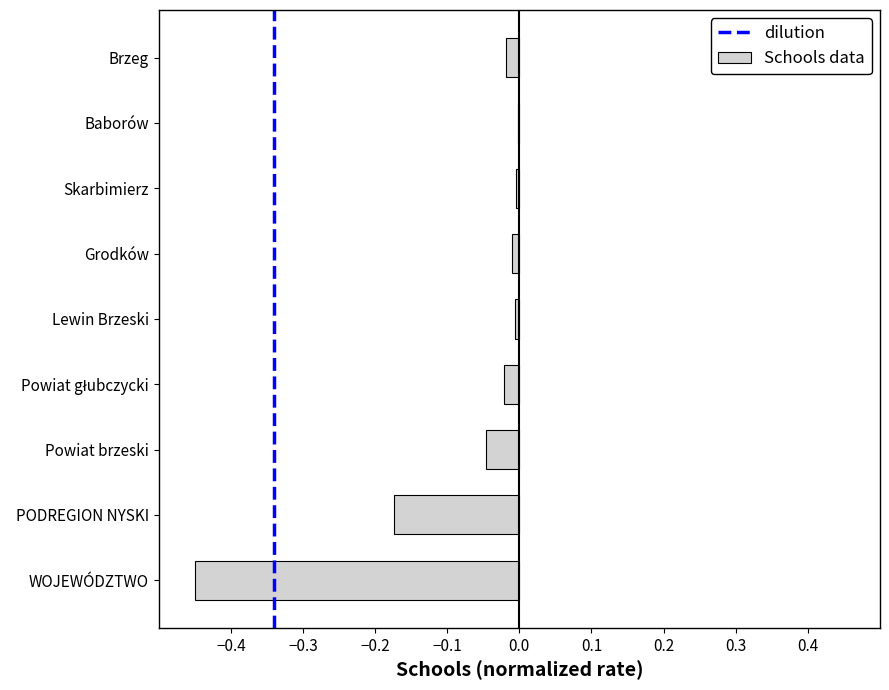

What is the sum of all values?

-0.7